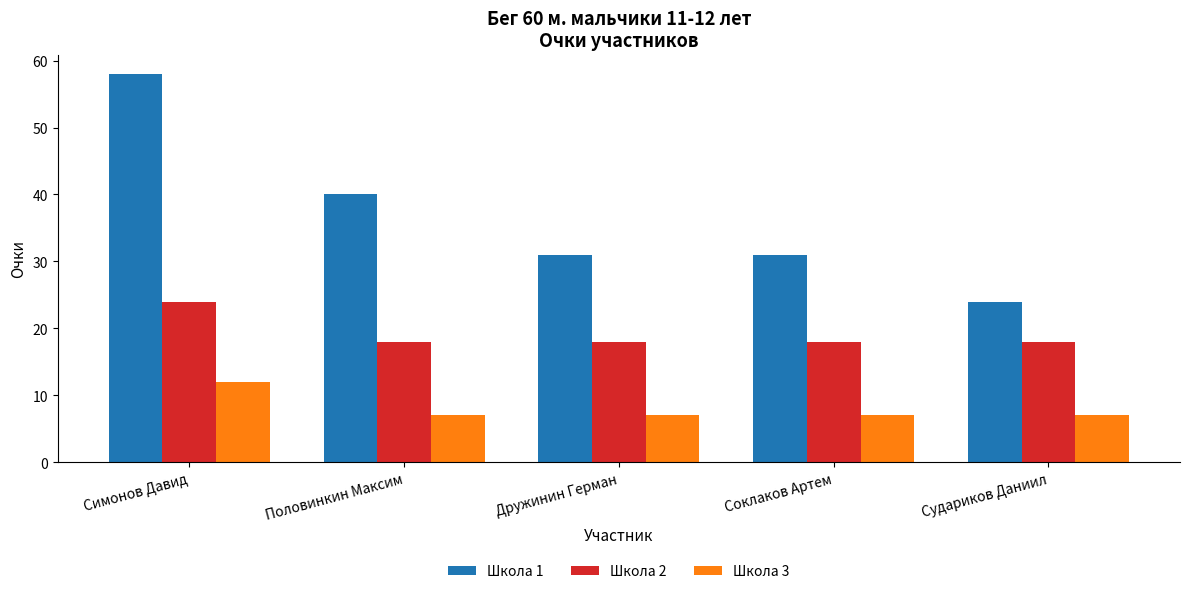

Count the number of categories in the chart.

5